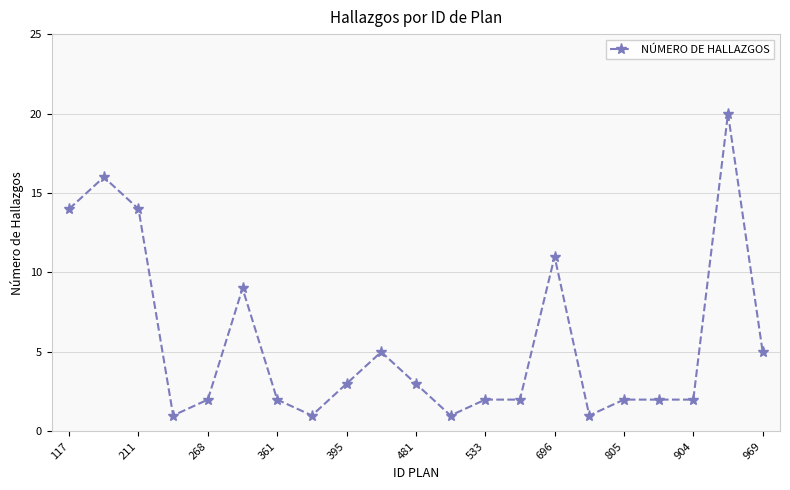

How many distinct data groups are displayed?

1